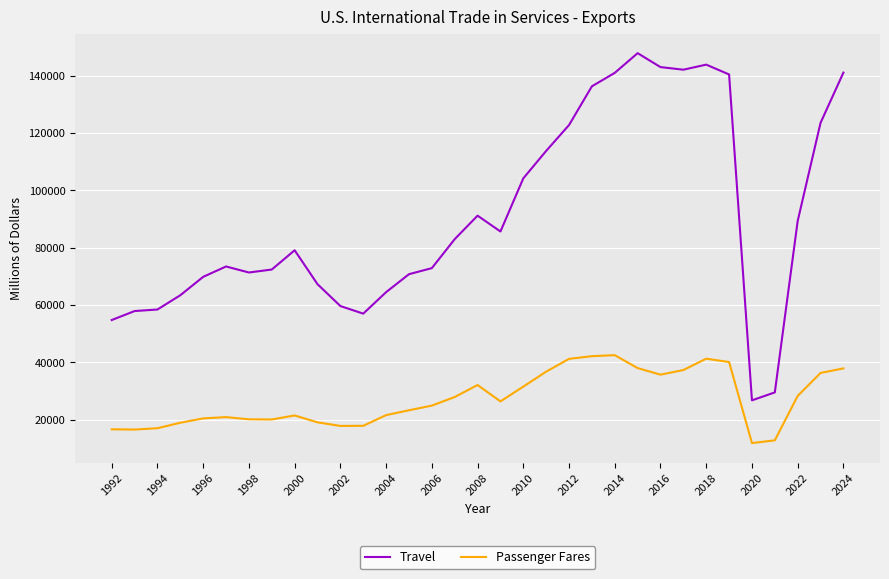

What is the difference between the maximum and minimum values in the Travel series?

121133